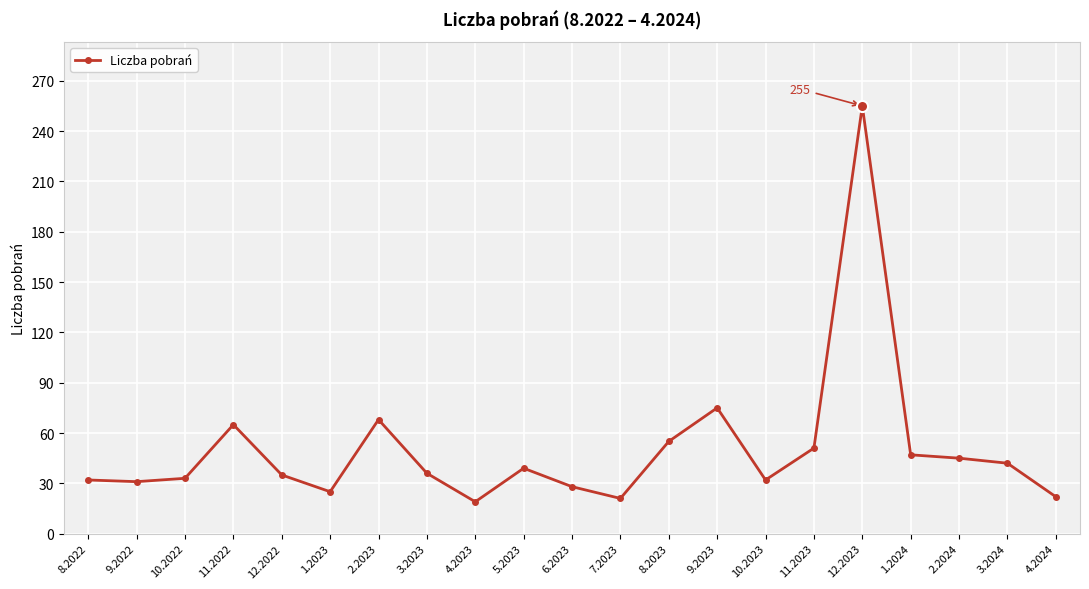

At which label is the value closest to 137?

9.2023